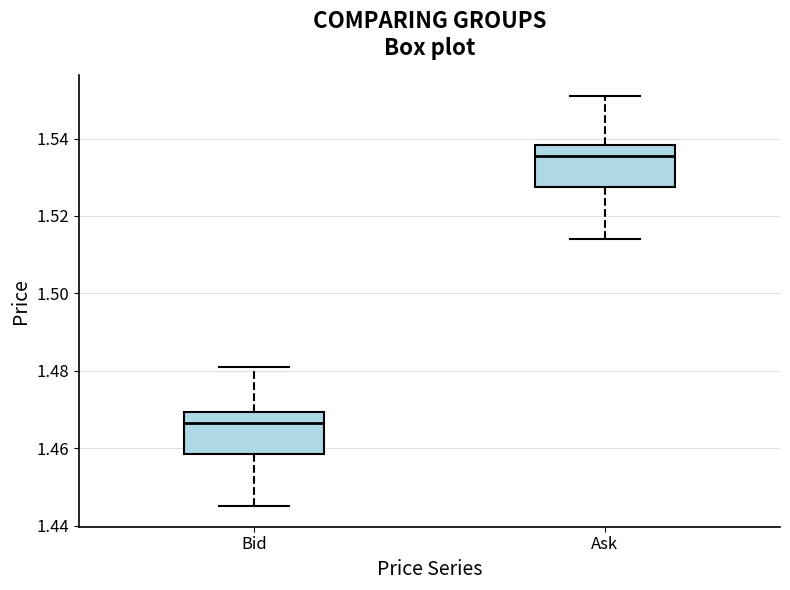

Reading left to right, read every box against the y-axis: the position of its median line, the range the box covers, and the ends of its whiskers. The values are not printed on the chart, so give them approximately, as read against the axis.

Bid: median 1.466, box 1.458 to 1.470, whiskers 1.446 to 1.482
Ask: median 1.536, box 1.528 to 1.538, whiskers 1.514 to 1.552